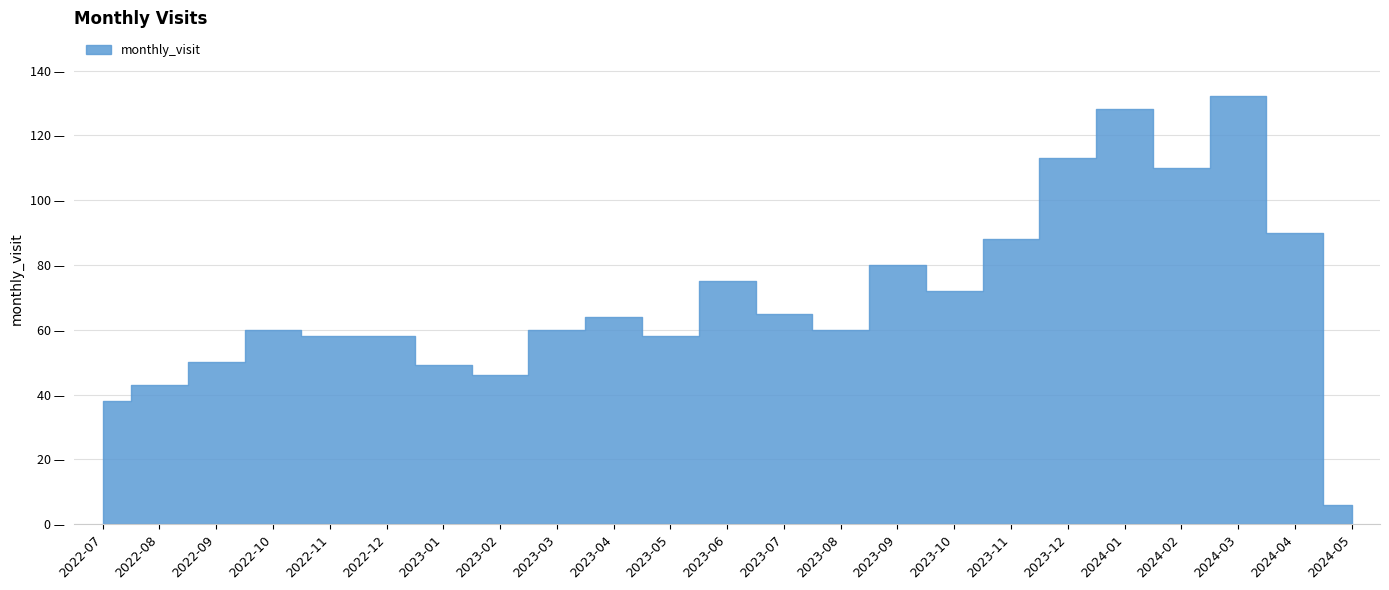

Which label corresponds to the smallest value in the chart?

2024-05